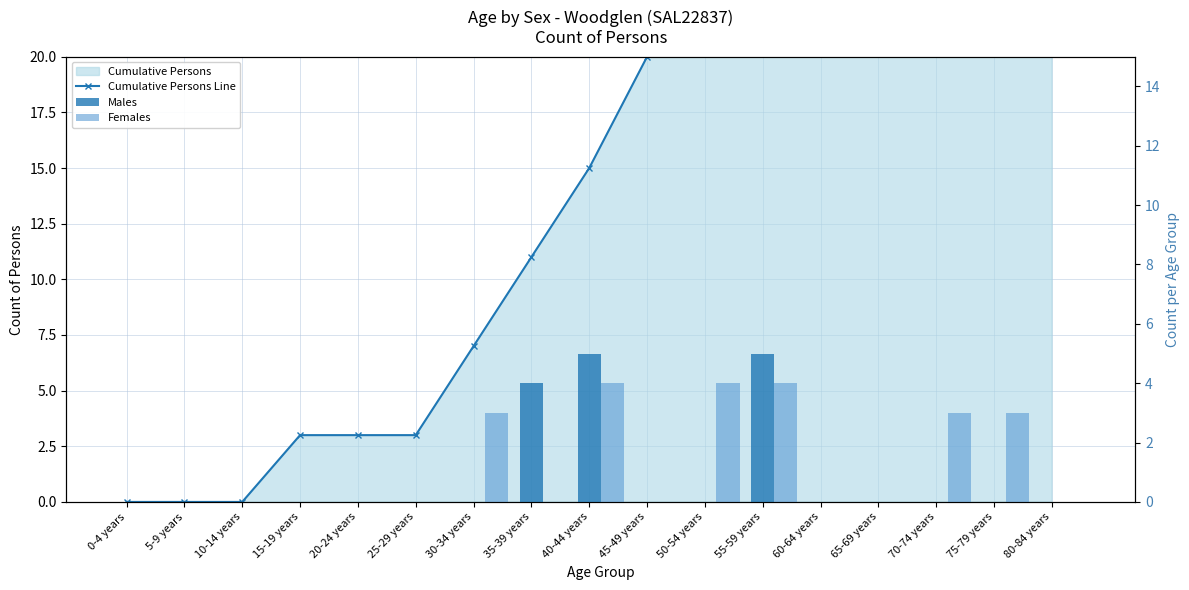

Which series has the largest total across all categories?

Cumulative Persons Line